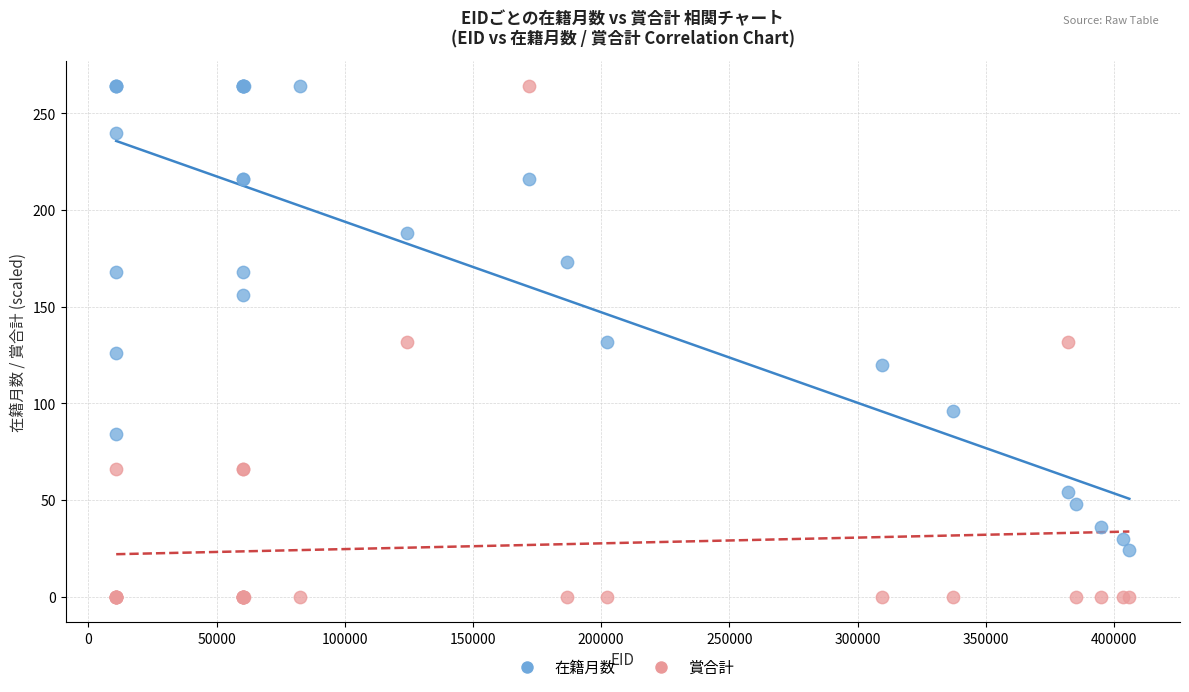

Which series has the widest spread of Y values?

賞合計